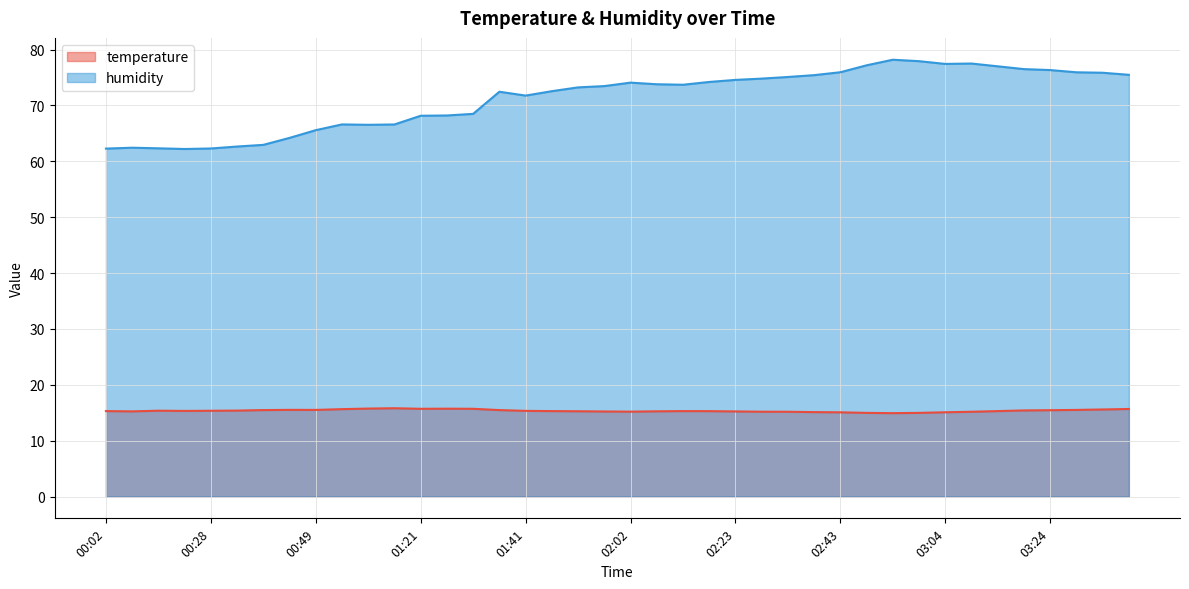

What is the difference between the temperature values at 03:09 and 01:41?

0.2